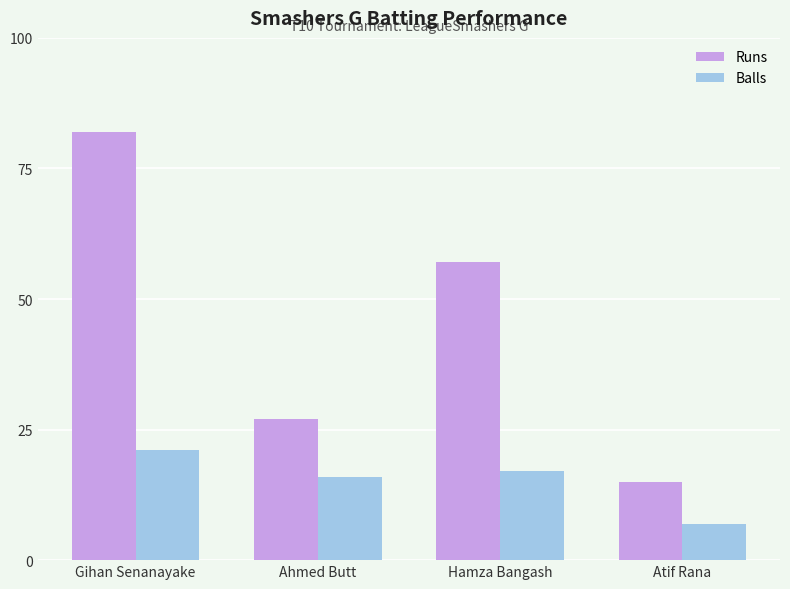

Reading left to right, extract all data points from this chart.

Runs: Gihan Senanayake=82	Ahmed Butt=27	Hamza Bangash=57	Atif Rana=15
Balls: Gihan Senanayake=21	Ahmed Butt=16	Hamza Bangash=17	Atif Rana=7